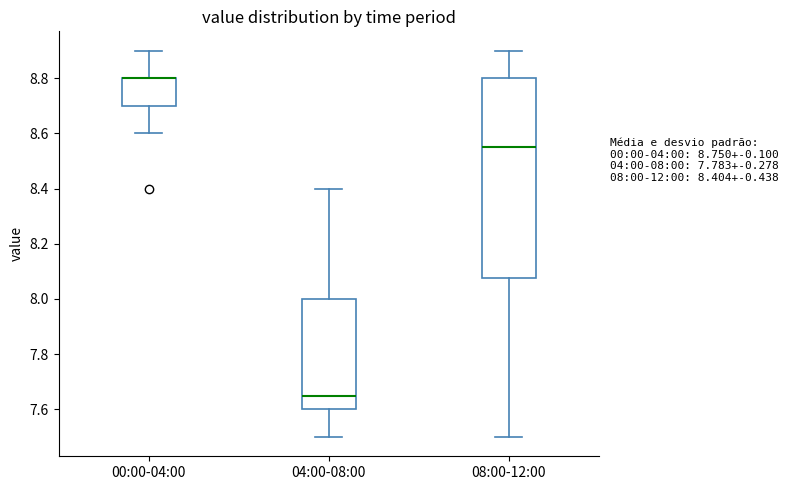

Which box is the tallest, from its lower edge to its upper edge?

08:00-12:00